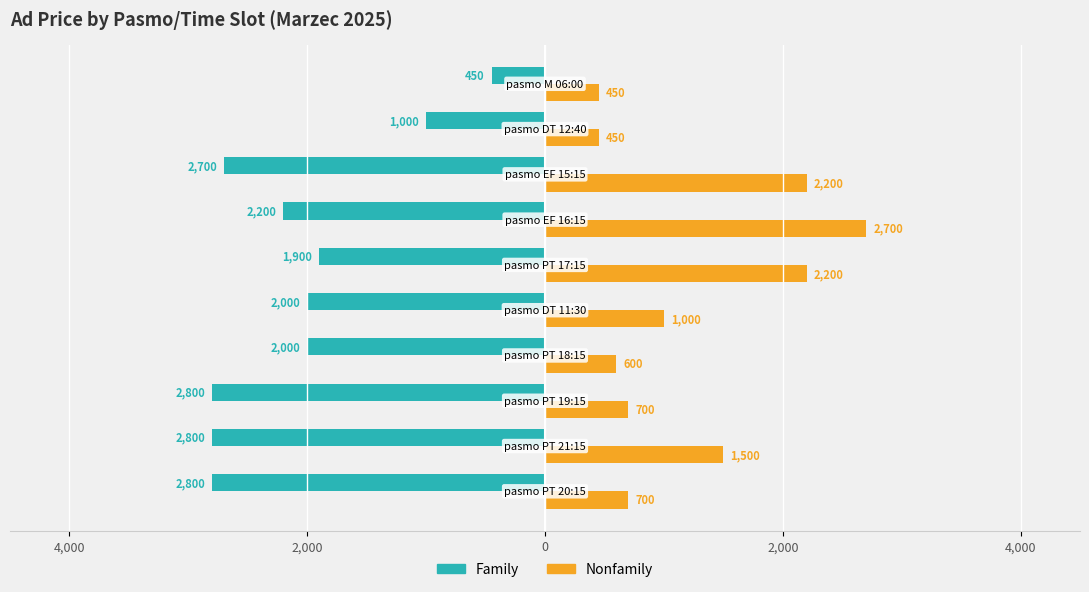

What are all the series names shown in the legend?

Family, Nonfamily